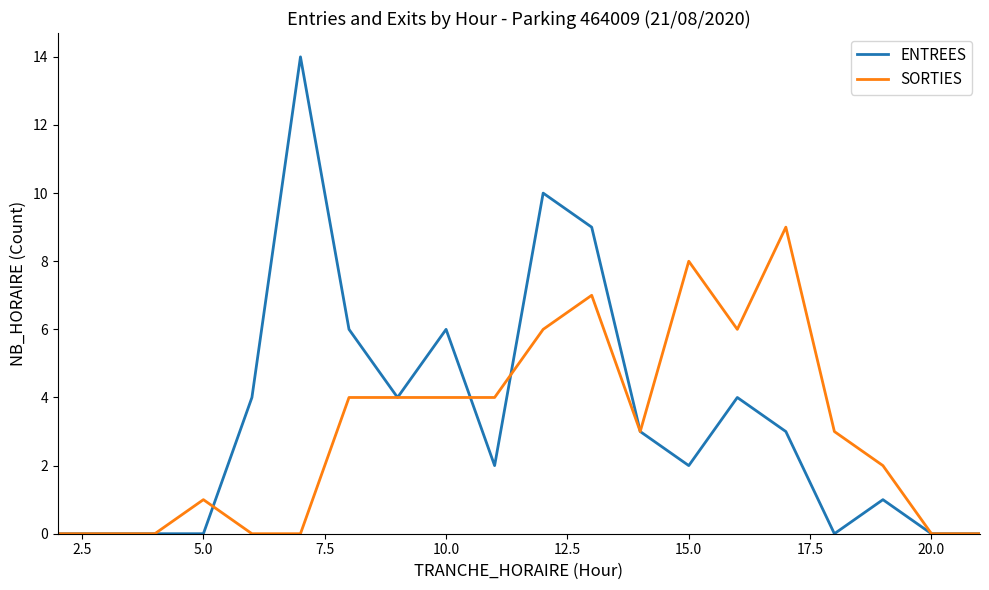

List the series in order of their peak value, lowest first.

SORTIES, ENTREES